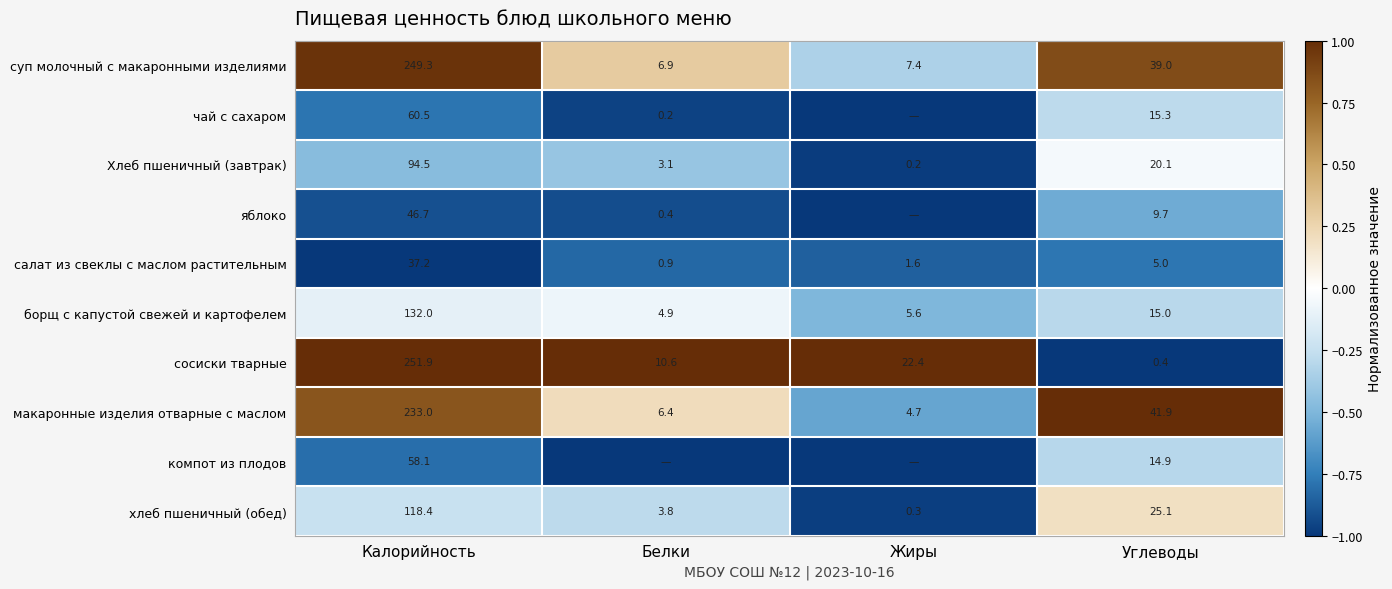

How many values in the Хлеб пшеничный (завтрак) series exceed 20?

2